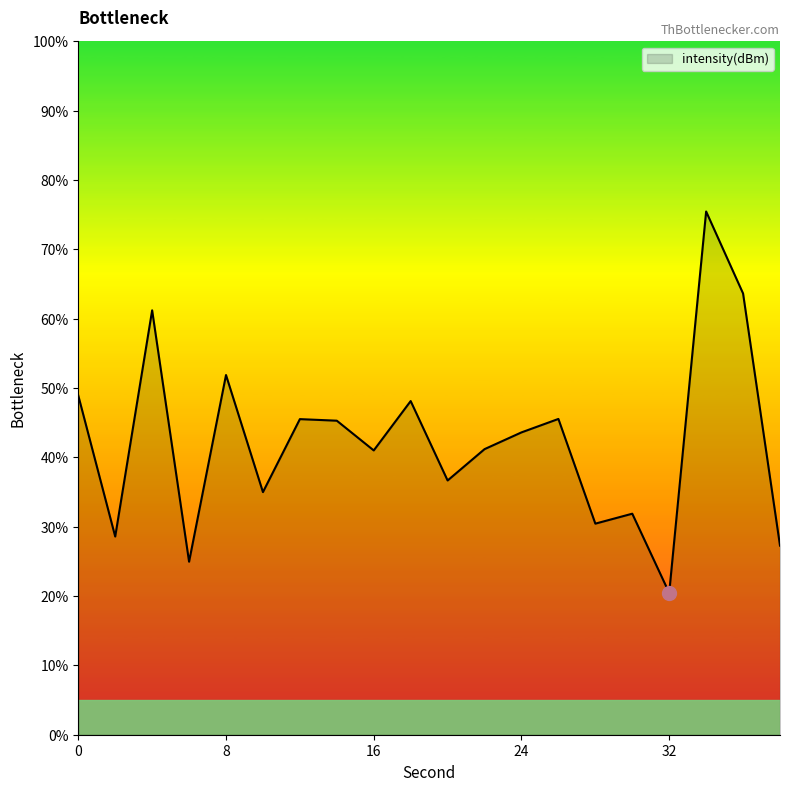

What is the greatest value displayed?

75.5